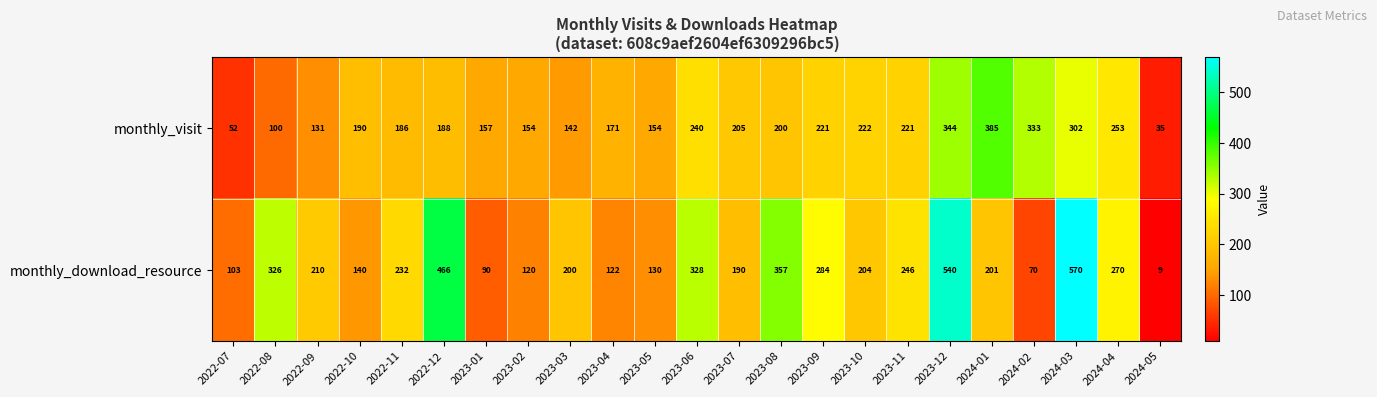

At which category is the sum across all series the highest?

2023-12